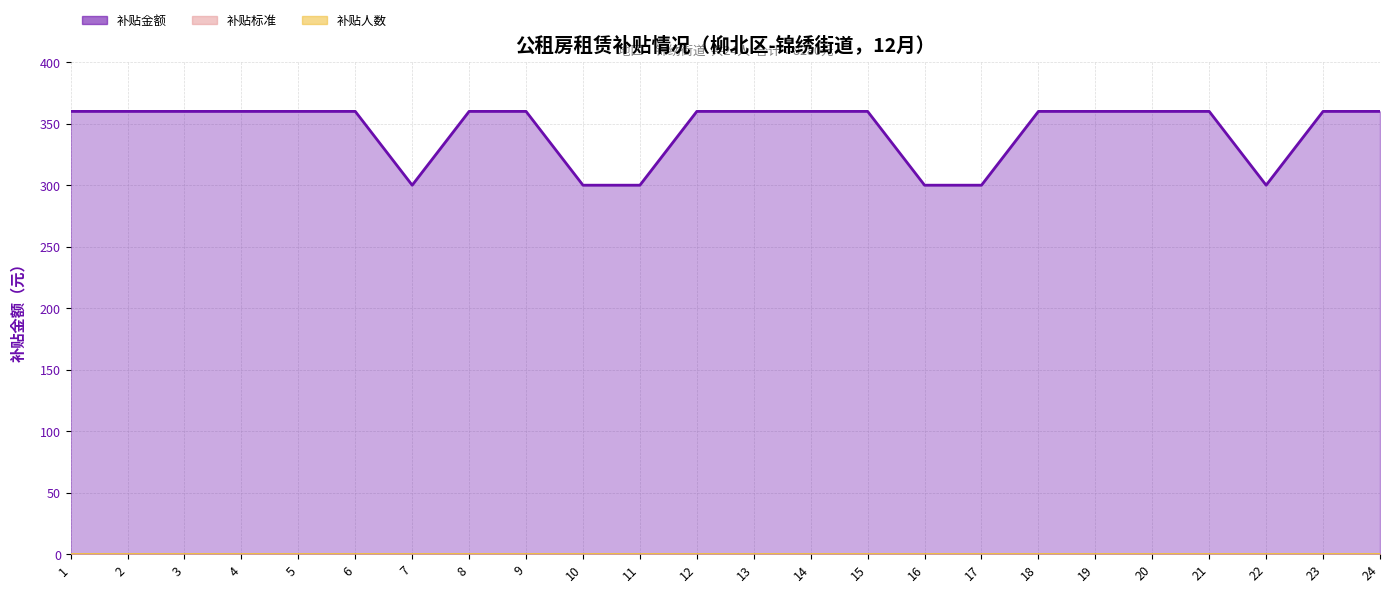

True or false: 补贴金额 and 补贴人数 intersect in this chart.

False